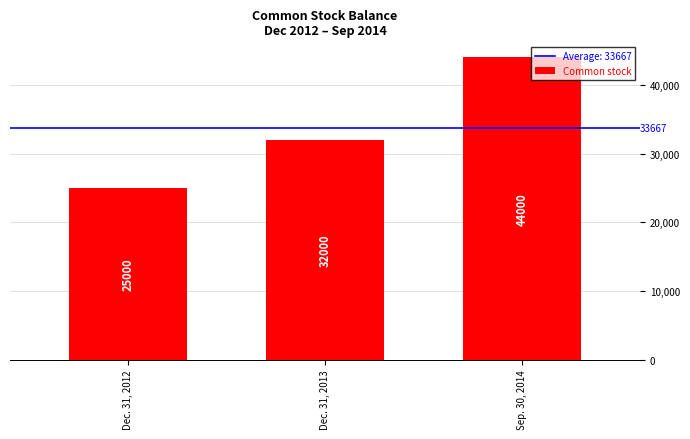

Which label corresponds to the largest value in the chart?

Sep. 30, 2014